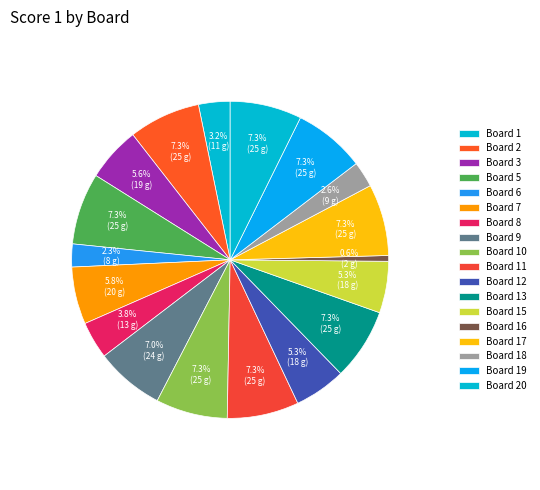

Is there any slice that represents more than half of the pie?

No